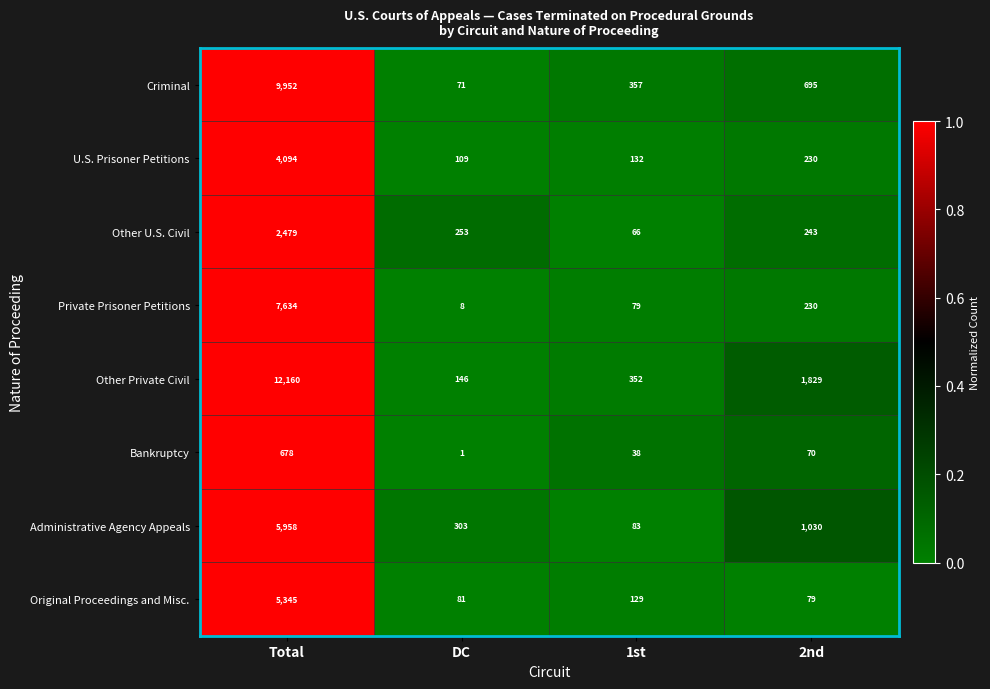

What is the total value across all series at 1st?

1236